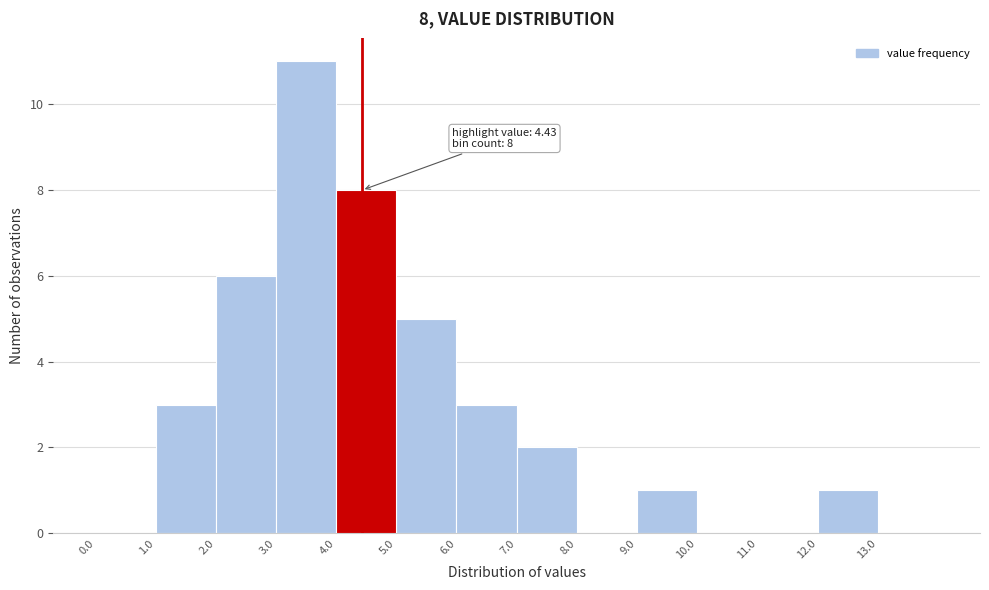

Over which range of the x-axis is the bar tallest?

3 to 4